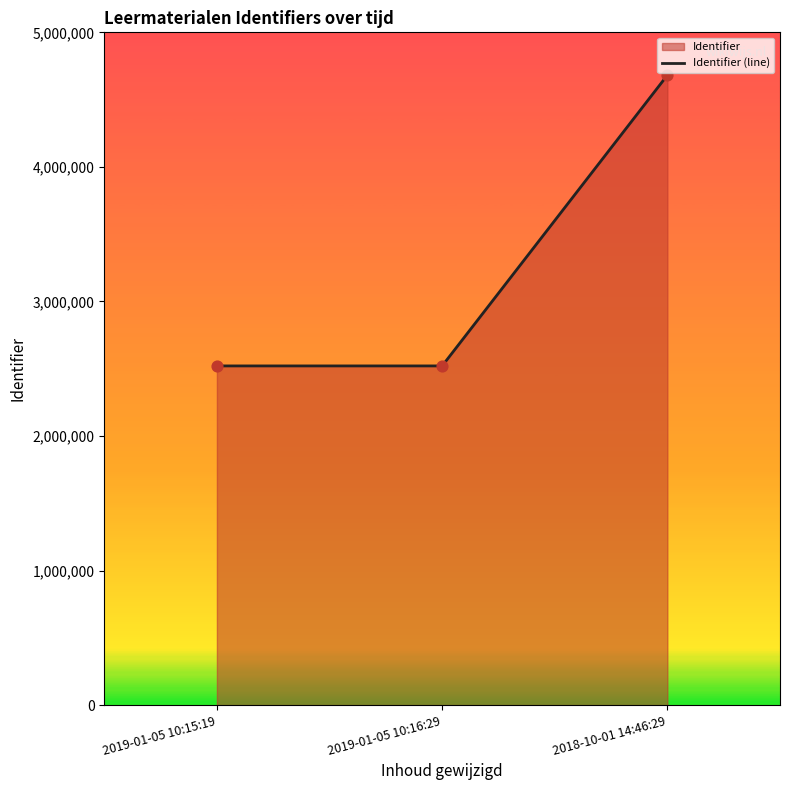

What is the change in value from 2019-01-05 10:16:29 to 2018-10-01 14:46:29?

+2160889